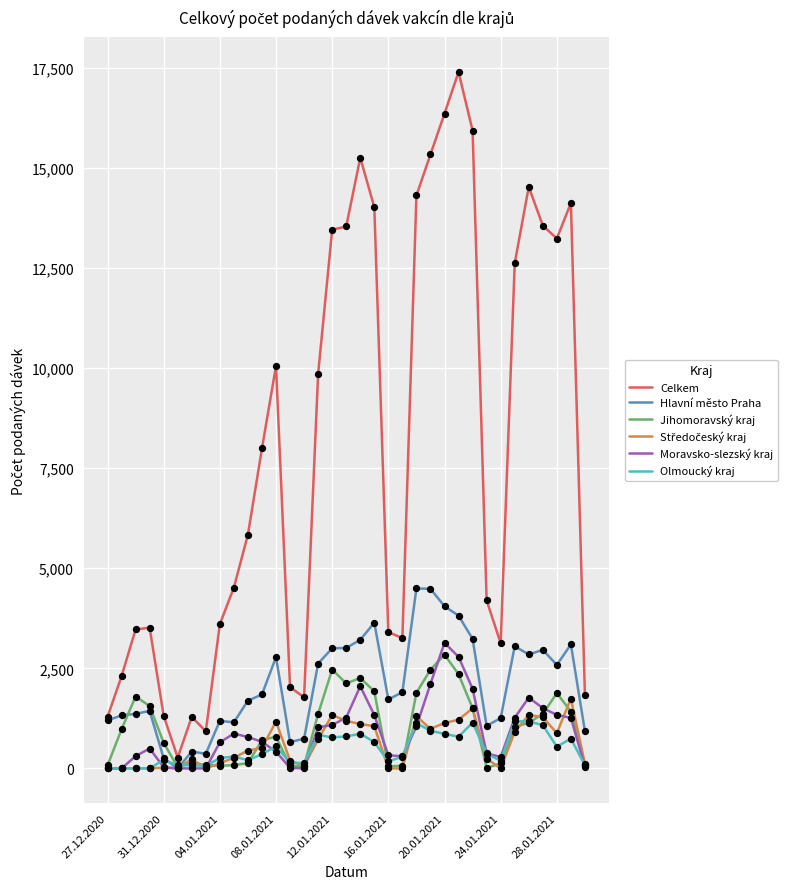

Which series has the largest total across all categories?

Celkem